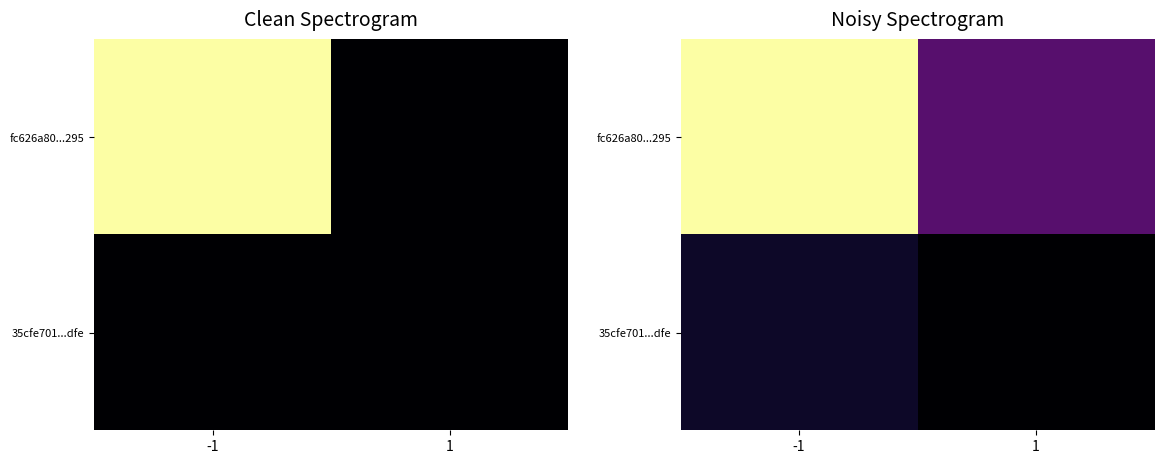

At which category is the sum across all series the highest?

-1